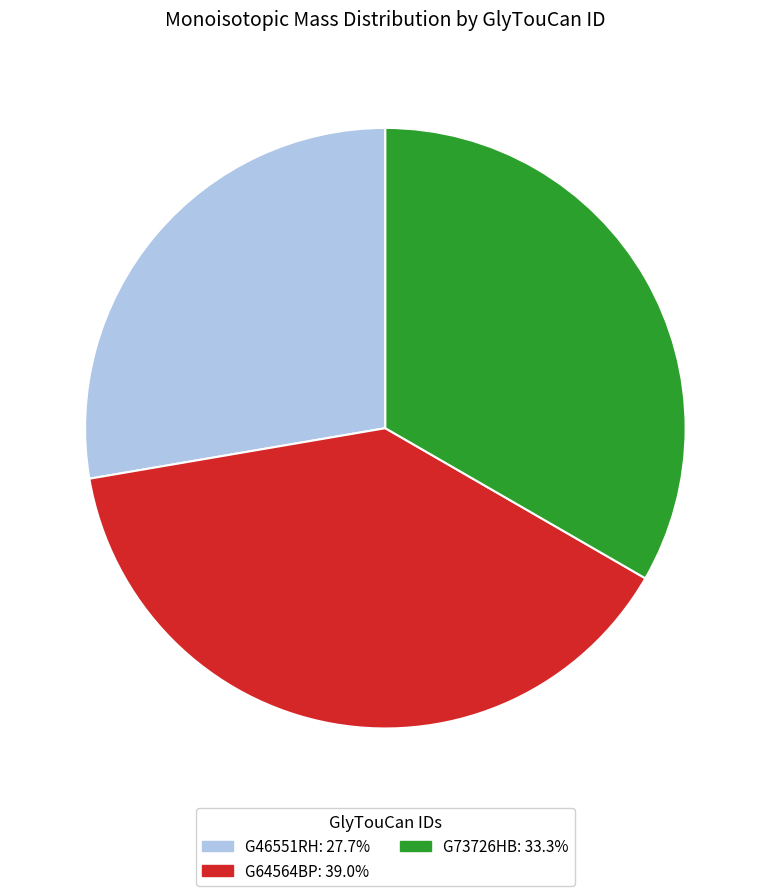

What is the largest slice in the pie chart?

G64564BP